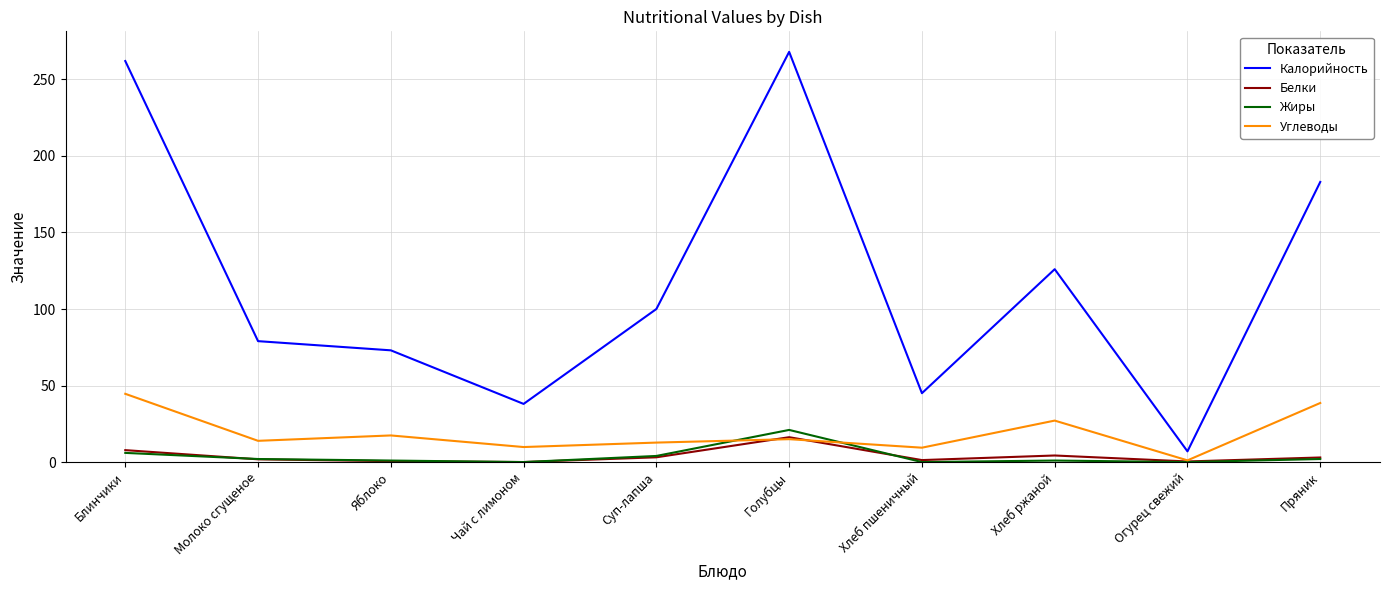

True or false: Калорийность and Углеводы intersect in this chart.

False